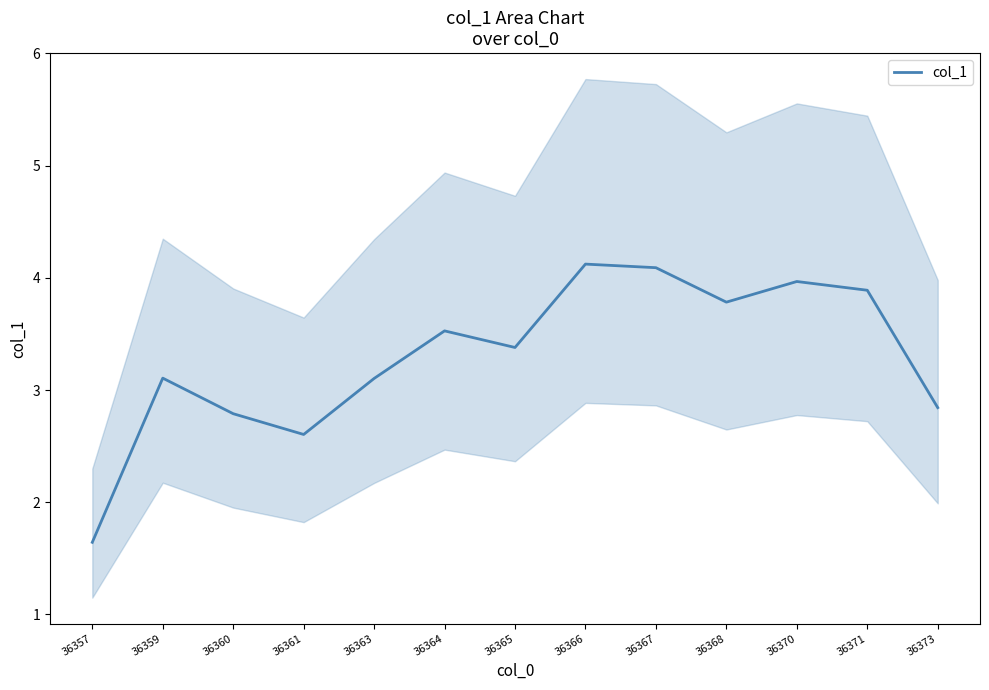

Reading left to right, list all the values displayed in this chart.

36357=1.6	36359=3.1	36360=2.8	36361=2.6	36363=3.1	36364=3.5	36365=3.4	36366=4.1	36367=4.1	36368=3.8	36370=4.0	36371=3.9	36373=2.8